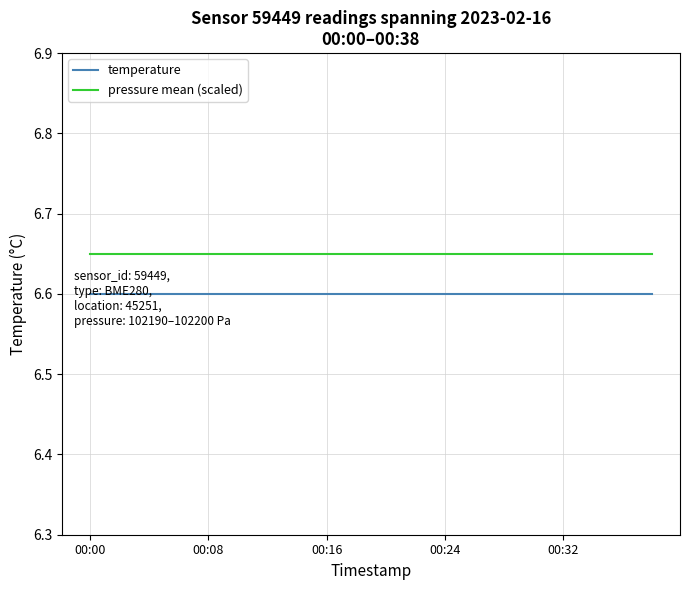

True or false: temperature and pressure mean (scaled) cross at least once.

False